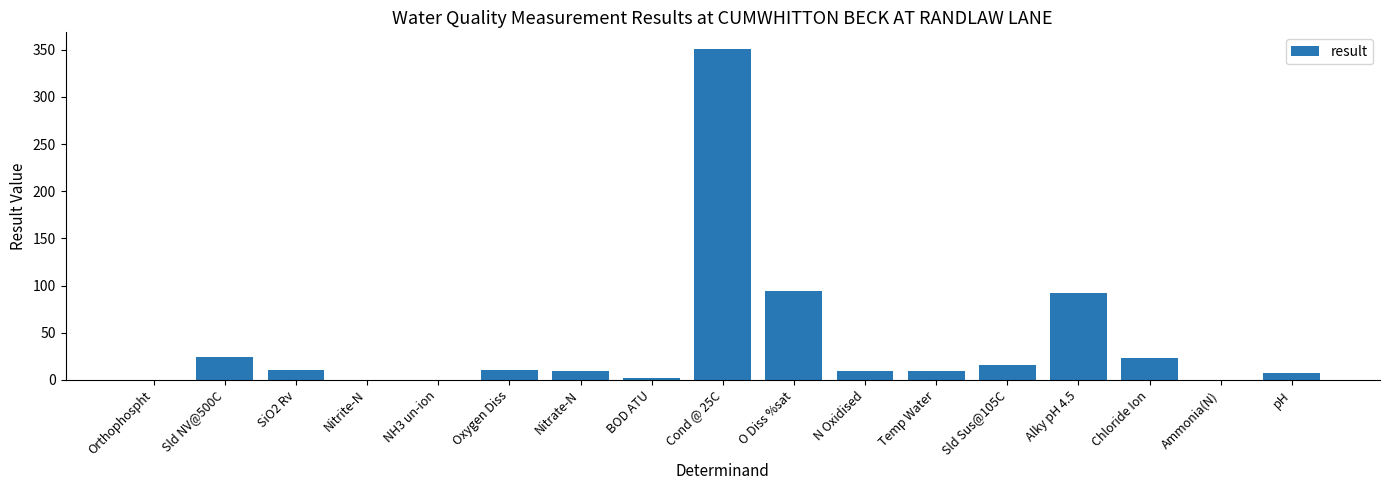

What is the sum of all values?

657.9